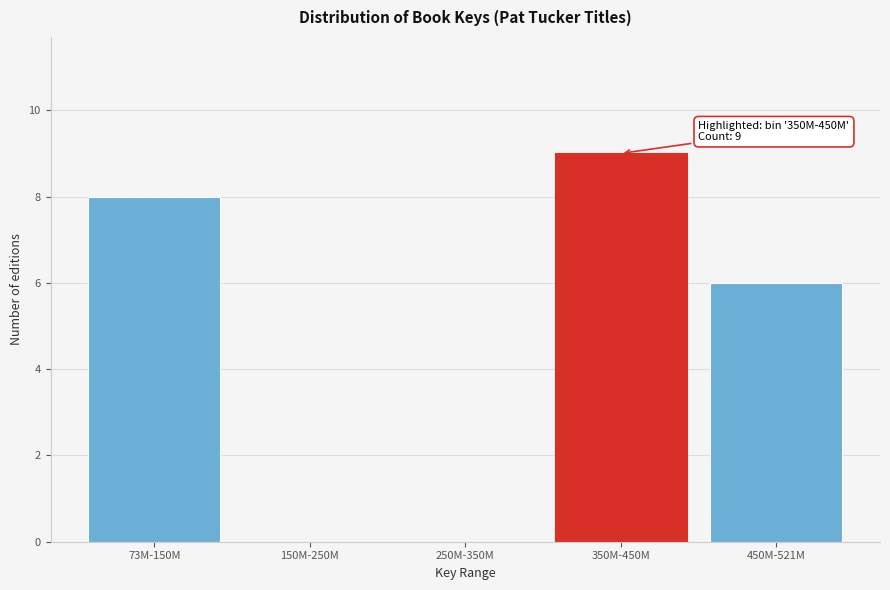

Reading left to right, list all the values displayed in this chart.

73M-150M=8	150M-250M=0	250M-350M=0	350M-450M=9	450M-521M=6